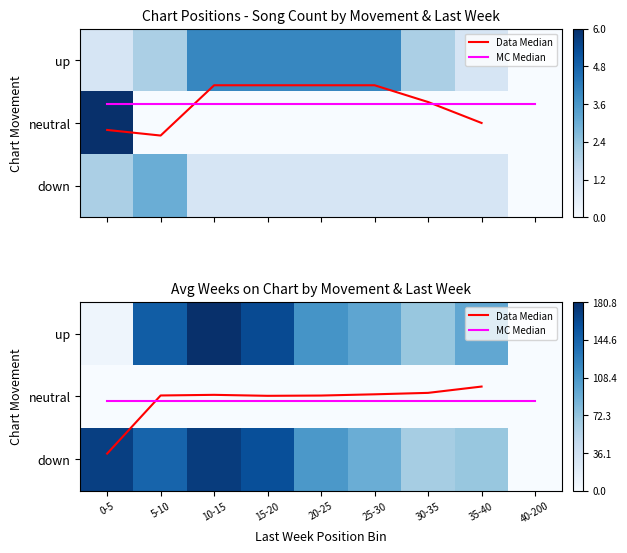

What is the total value across all series at 15-20?

323.1